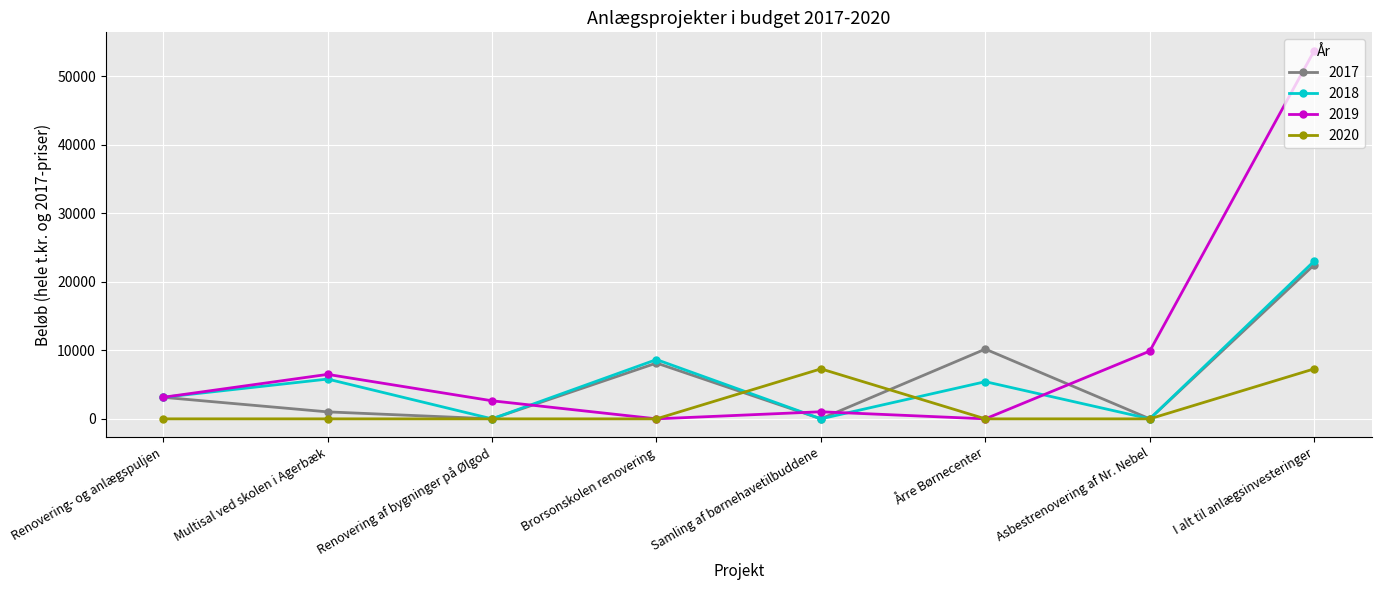

What is the approximate value of 2017 at Multisal ved skolen i Agerbæk, to the nearest 10?

1020